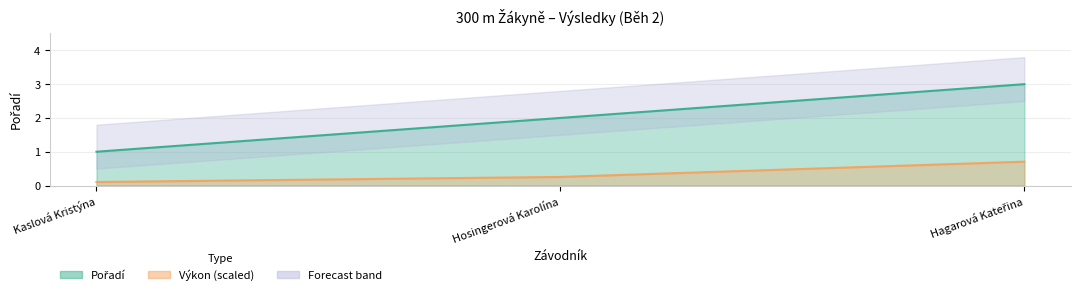

What is the sum of all values?

6